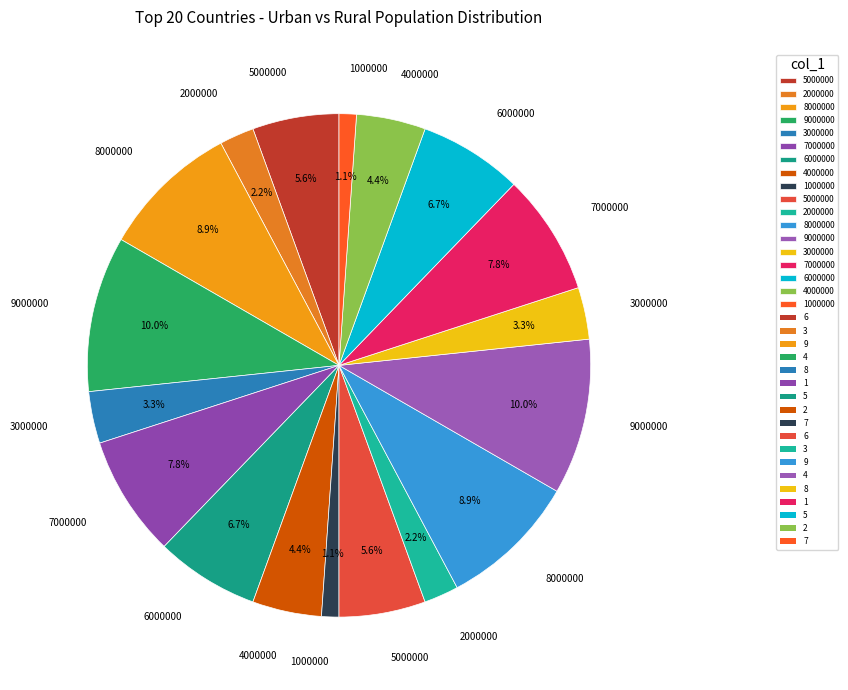

Does any single category account for the majority?

No